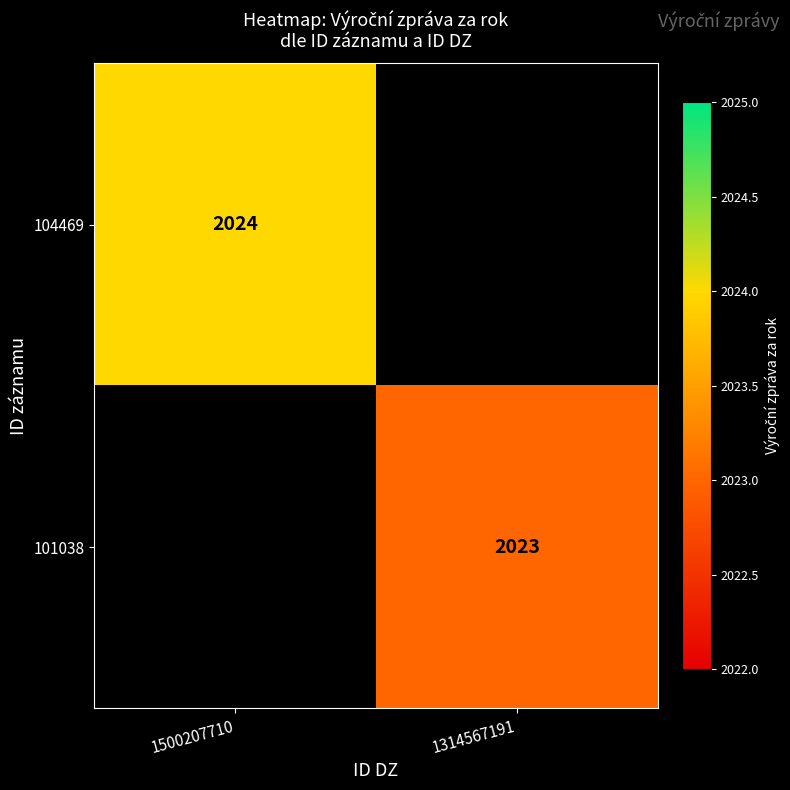

The value of 101038 at 1314567191 is 3109. True or false?

False